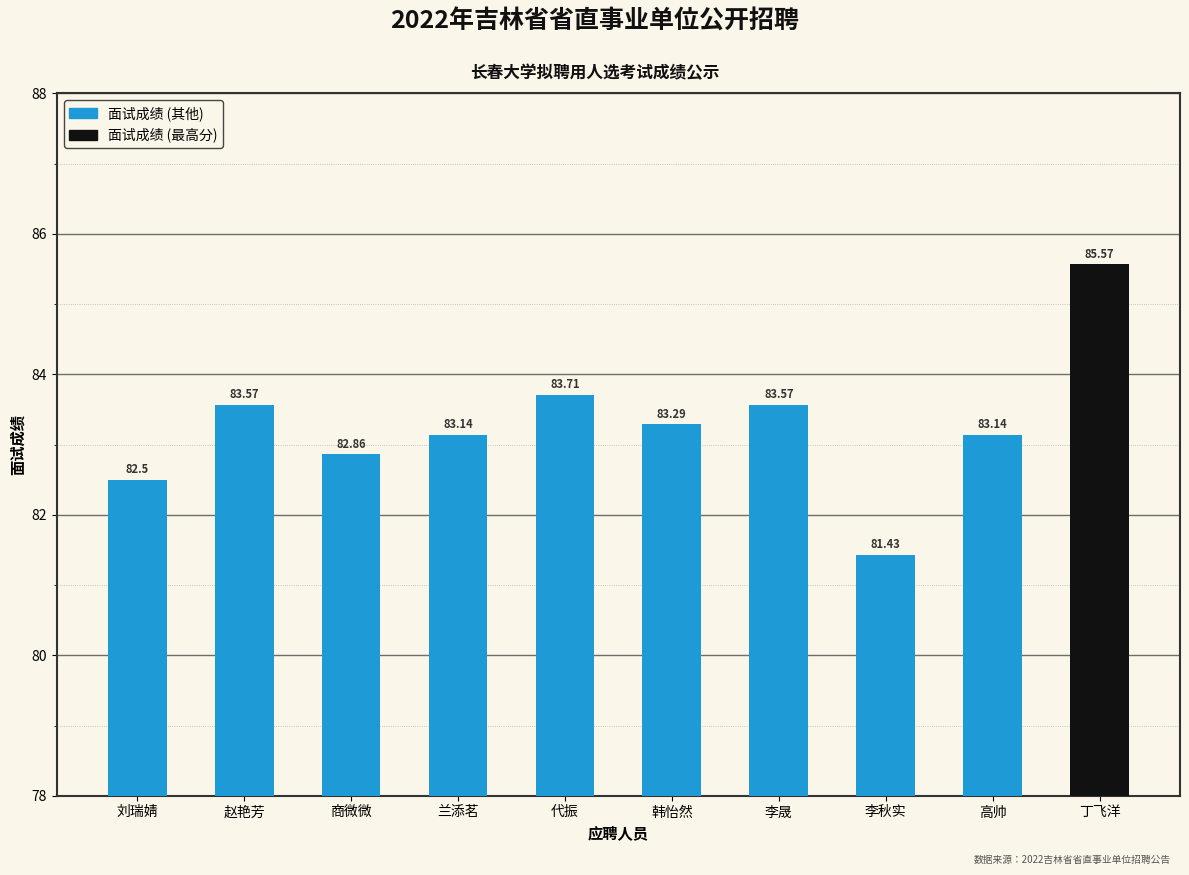

How many distinct data groups are displayed?

1